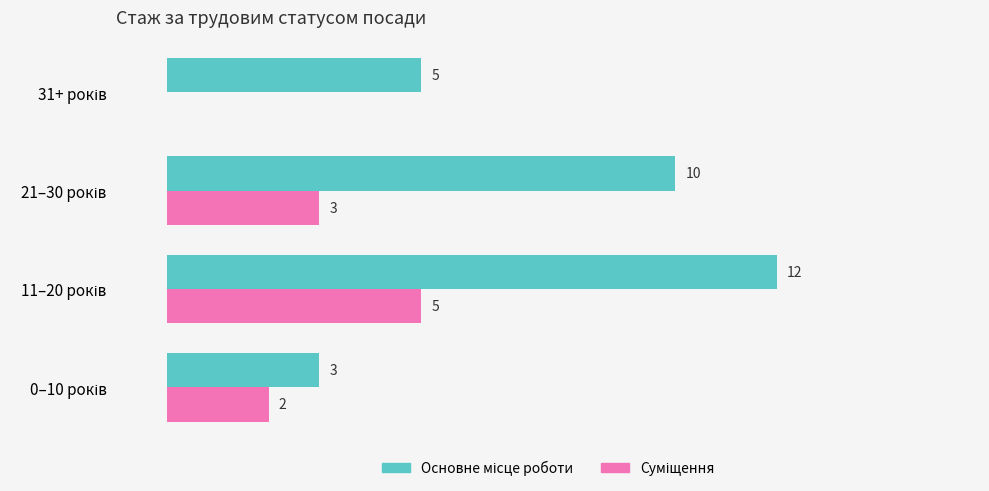

Which series has the widest spread of values?

Основне місце роботи